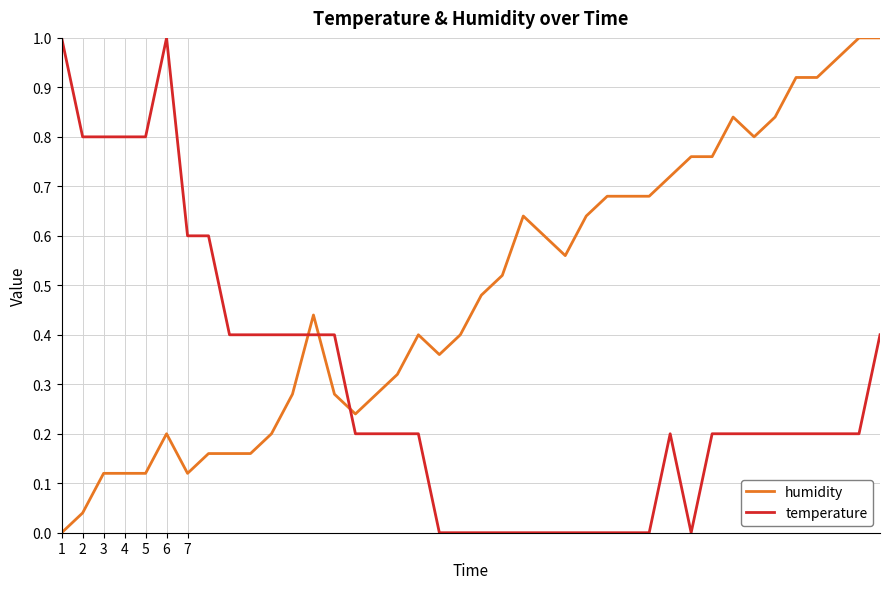

Rank the series by their average value, from lowest to highest.

temperature, humidity